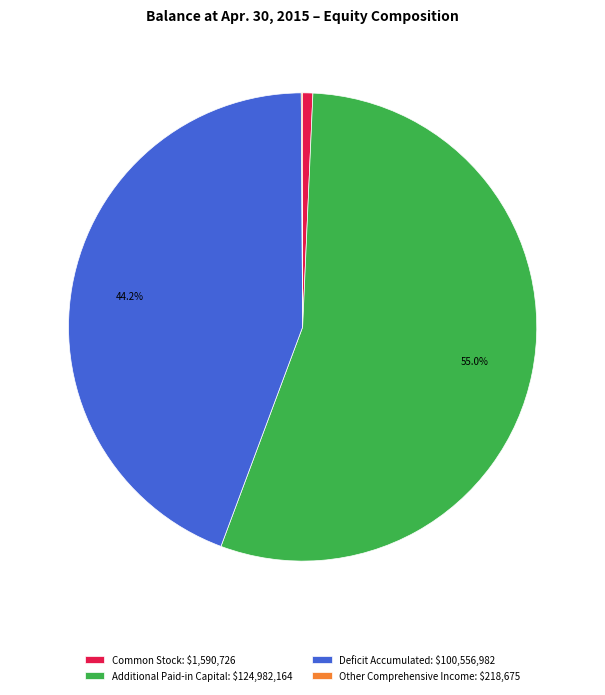

Is there a majority slice in this chart?

Yes